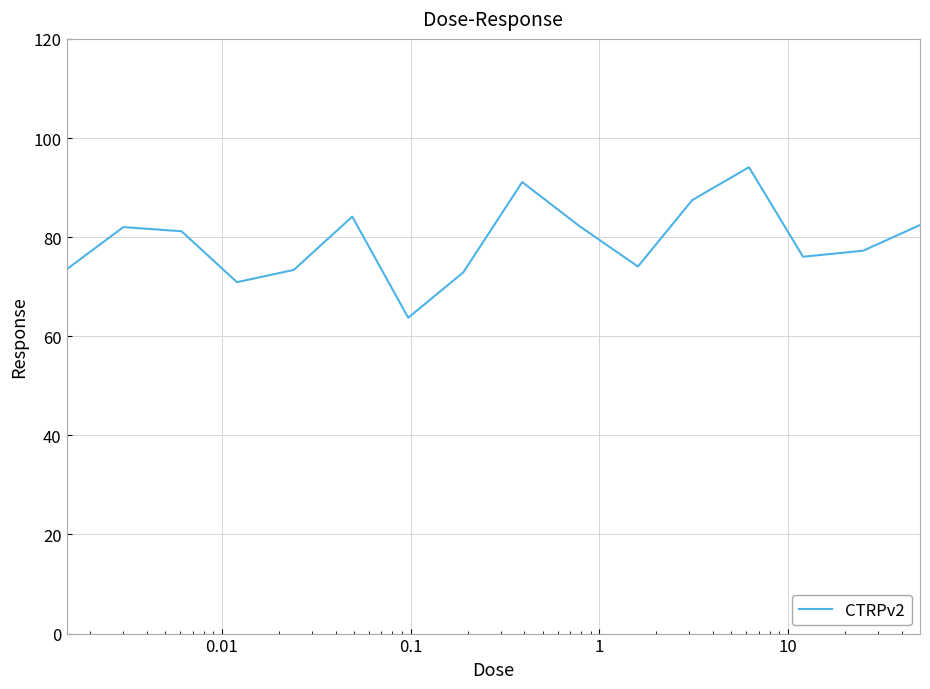

What is the sum of all values?

1266.5